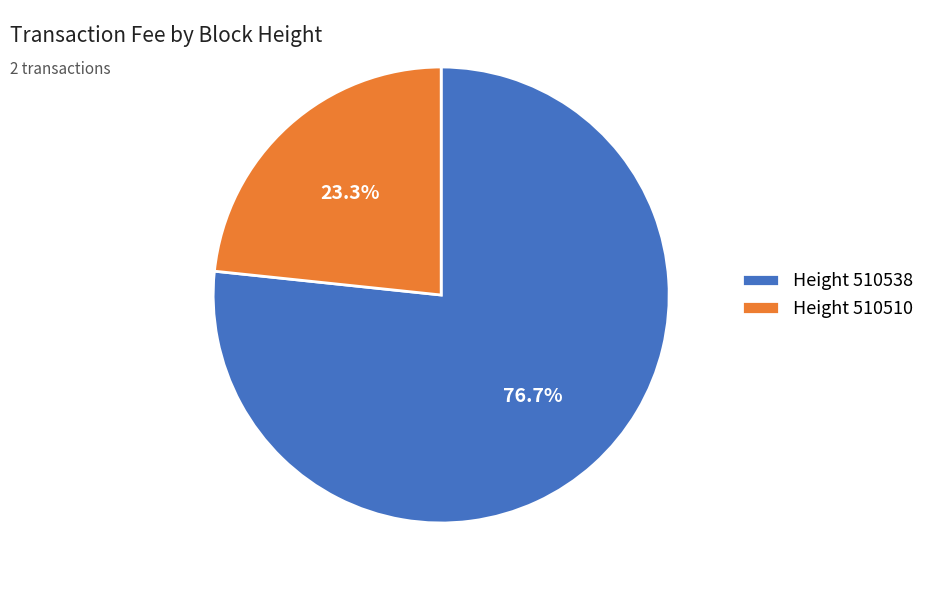

What is the smallest slice in the pie chart?

Height 510510